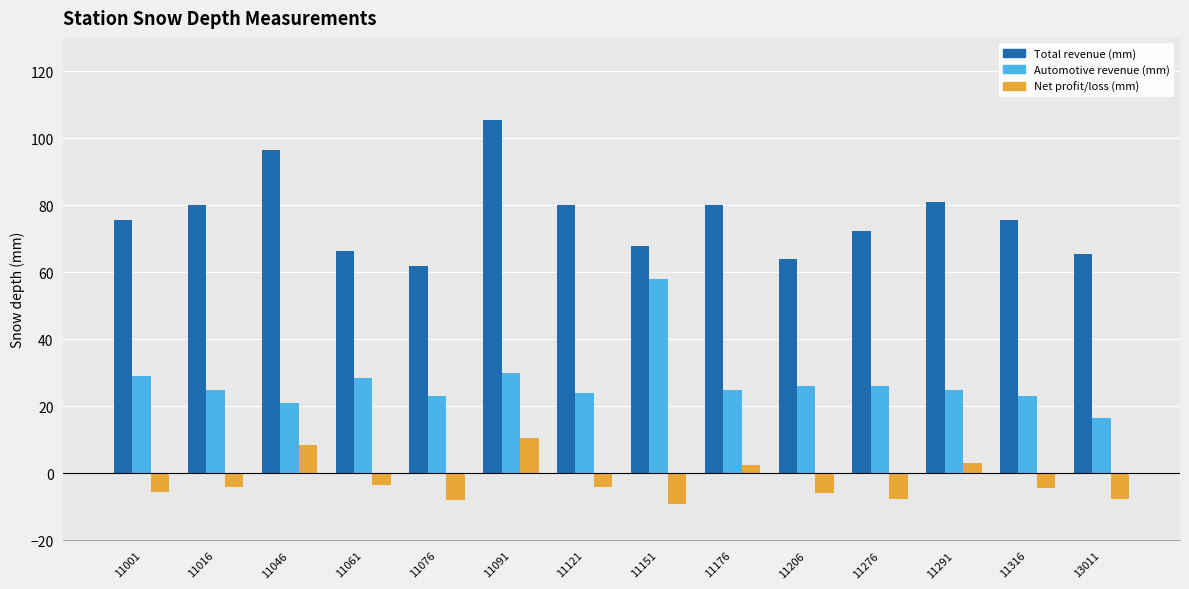

What value does the Automotive revenue (mm) series have at 11206?

26.0